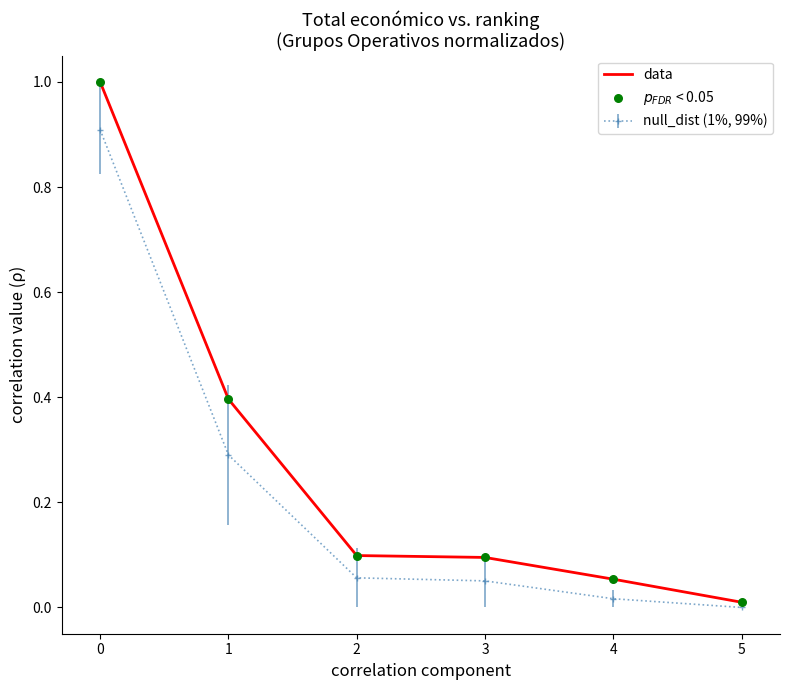

Which series has the largest total across all categories?

data